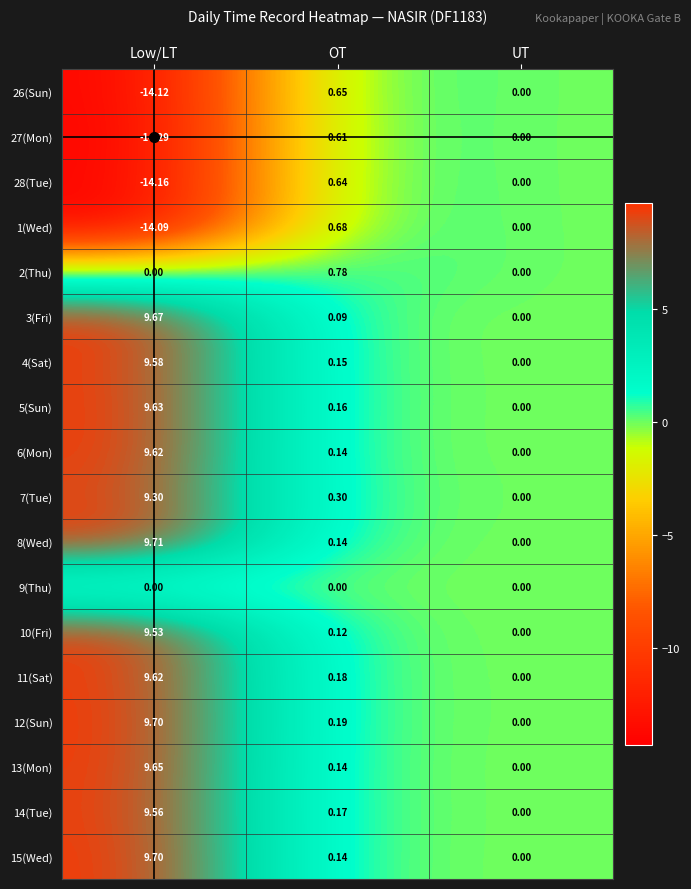

Is the value of 3(Fri) at Low/LT greater than the value of 26(Sun) at Low/LT?

Yes